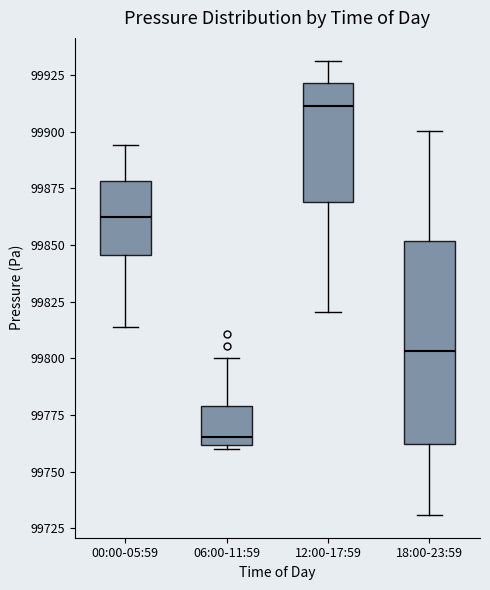

Where does the lower whisker of the box for 12:00-17:59 end on the y-axis? The values are not printed on the chart, so give them approximately, as read against the axis.

99820